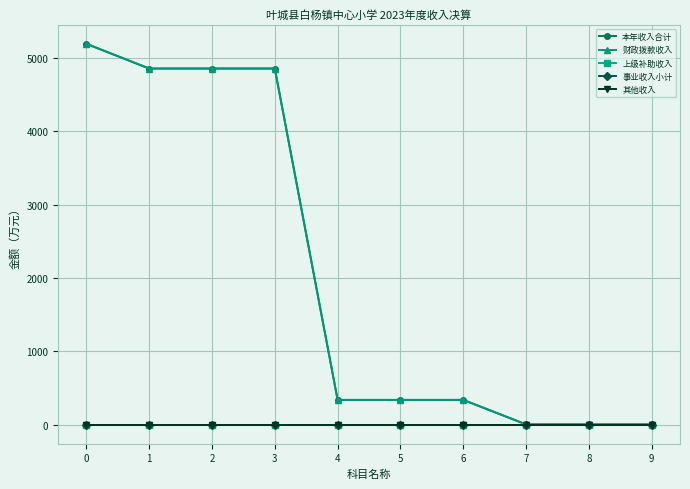

How many lines are shown in the chart?

5